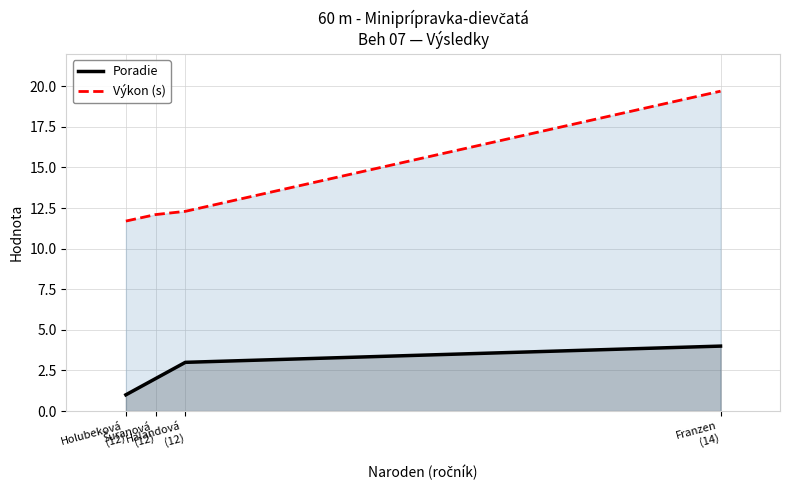

True or false: Poradie and Výkon (s) intersect in this chart.

False